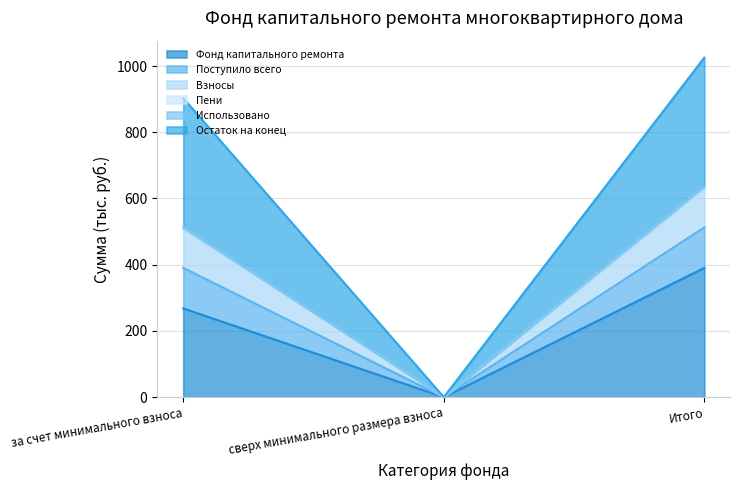

What position from the left is сверх минимального размера взноса?

2